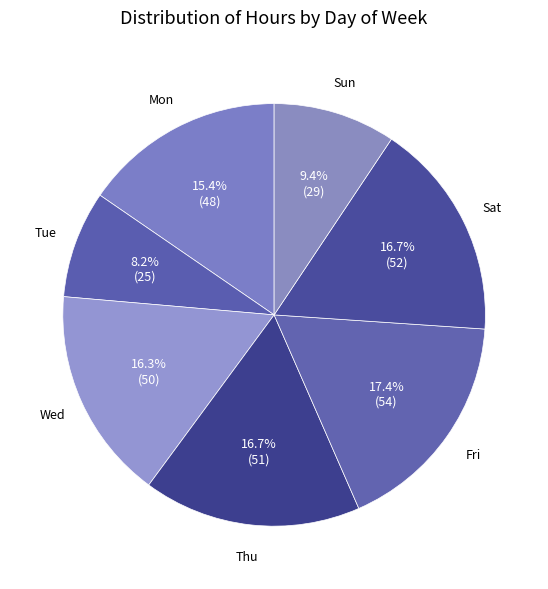

How many slices are in this pie chart?

7